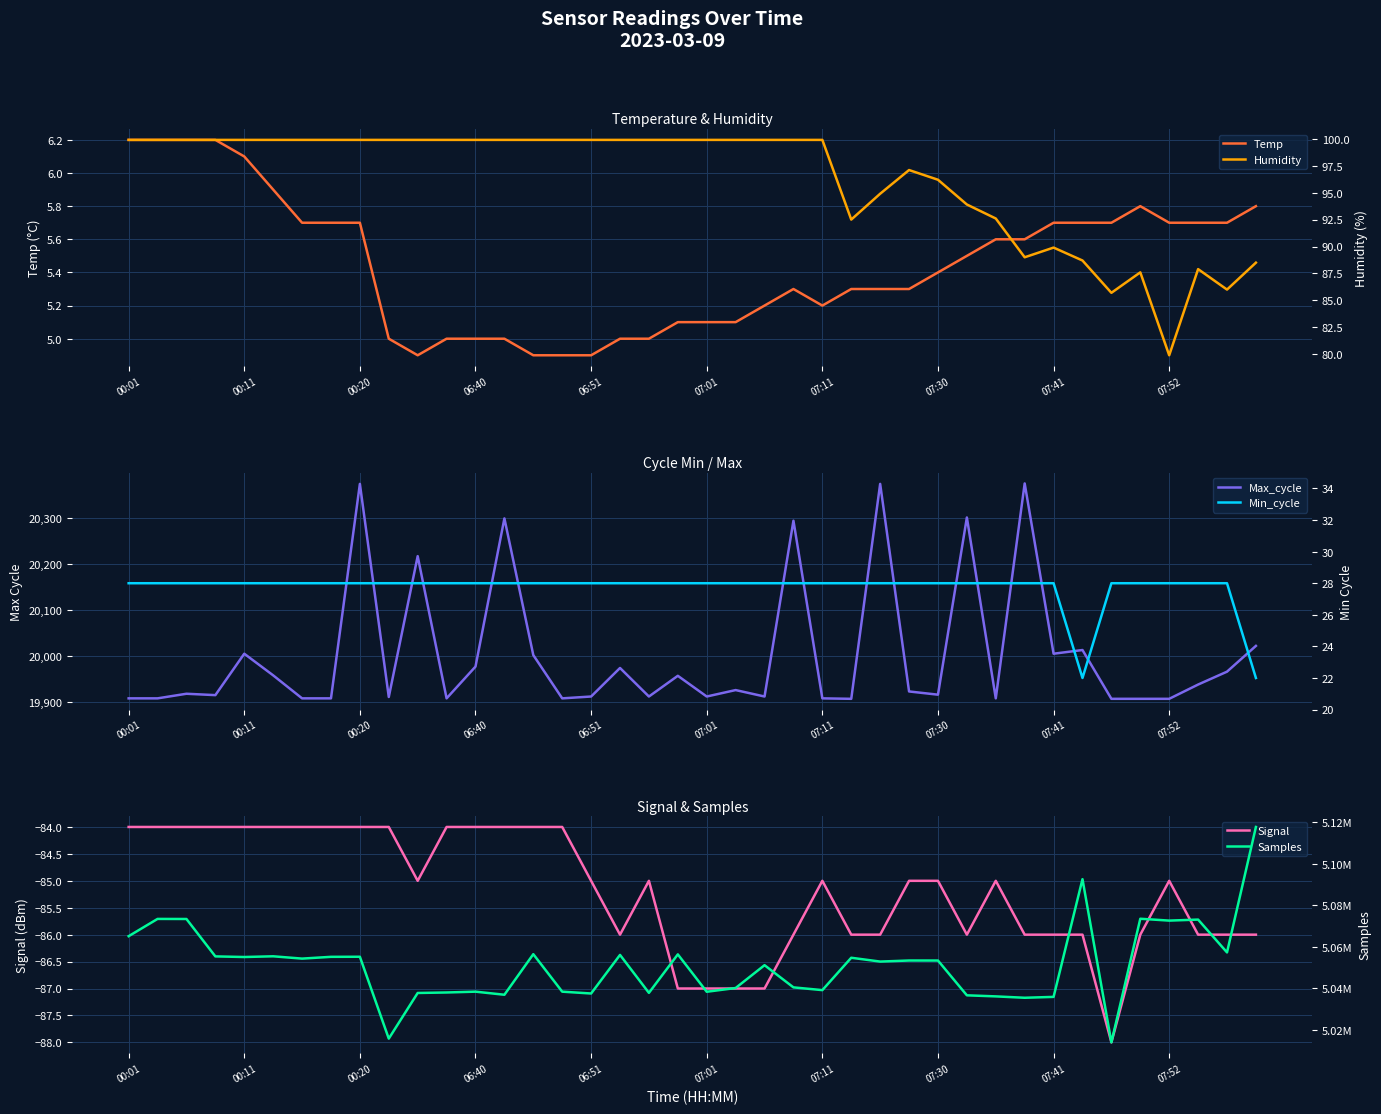

Which series changed the most between 07:01 and 22?

Samples